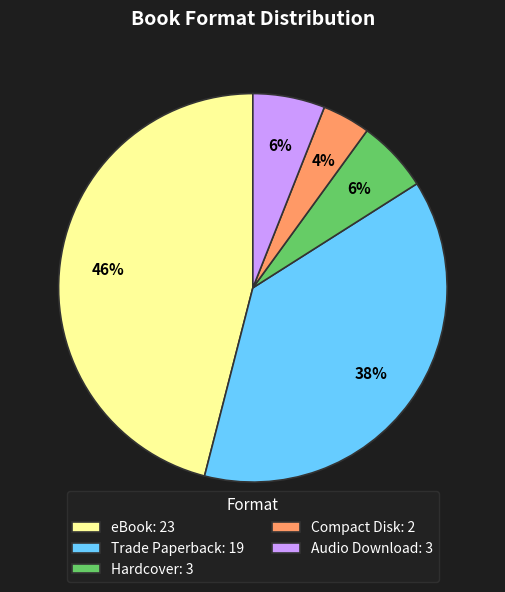

Does Compact Disk: 2 account for over 50% of the chart?

No